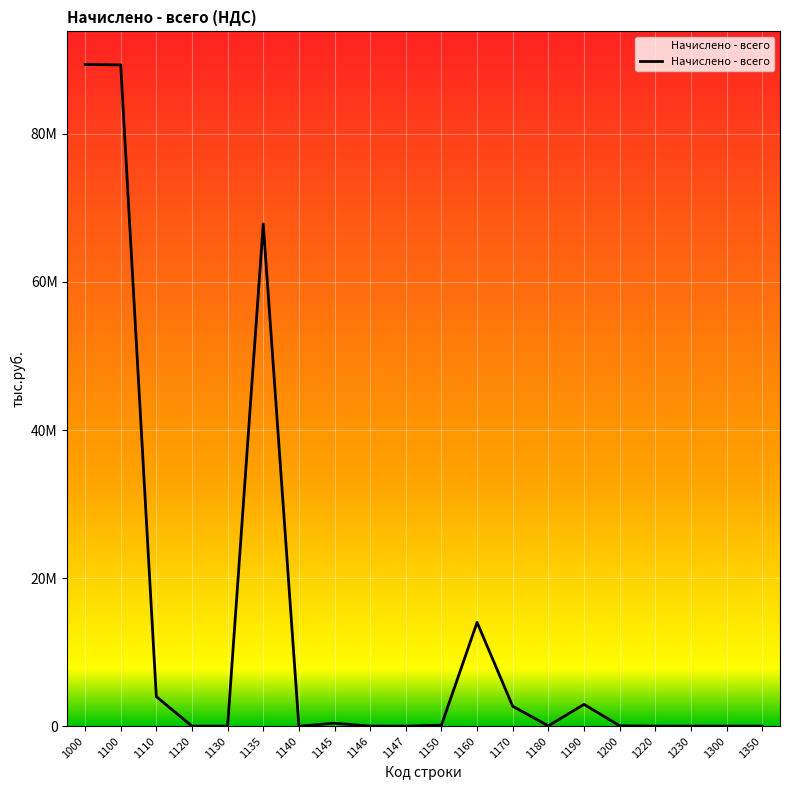

Is this an area chart (filled region under the line)?

Yes